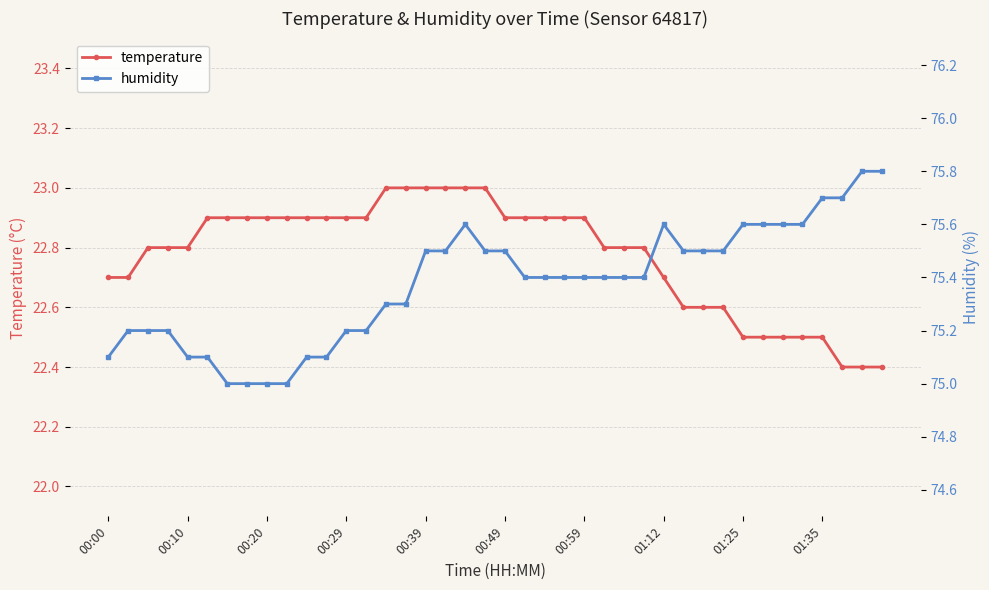

The humidity series shows 75.8 at 39. True or false?

True